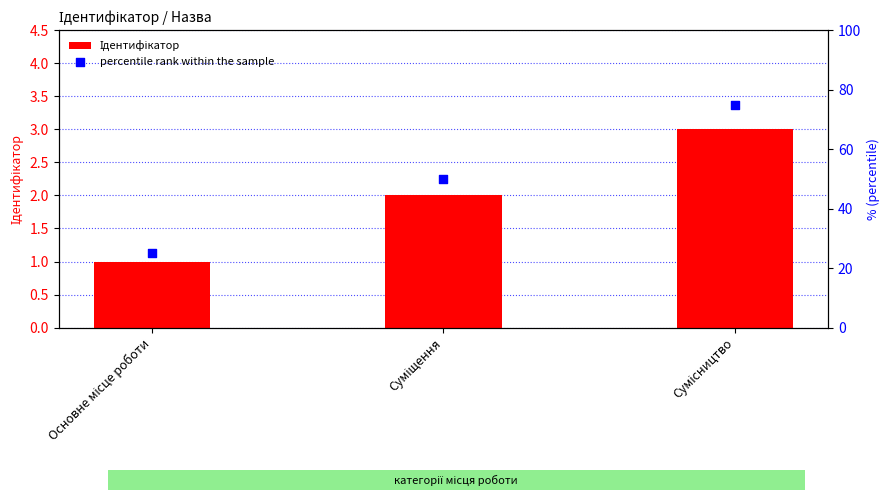

Which series has the widest spread of Y values?

percentile rank within the sample